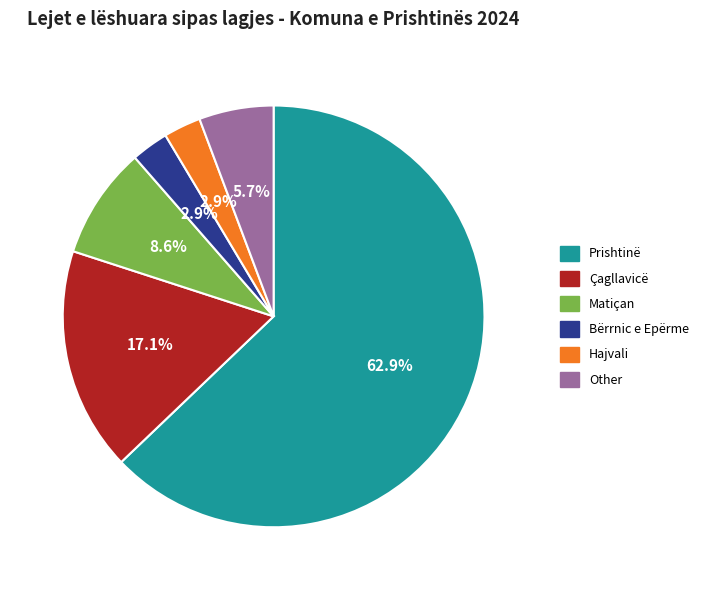

What is the largest slice in the pie chart?

Prishtinë